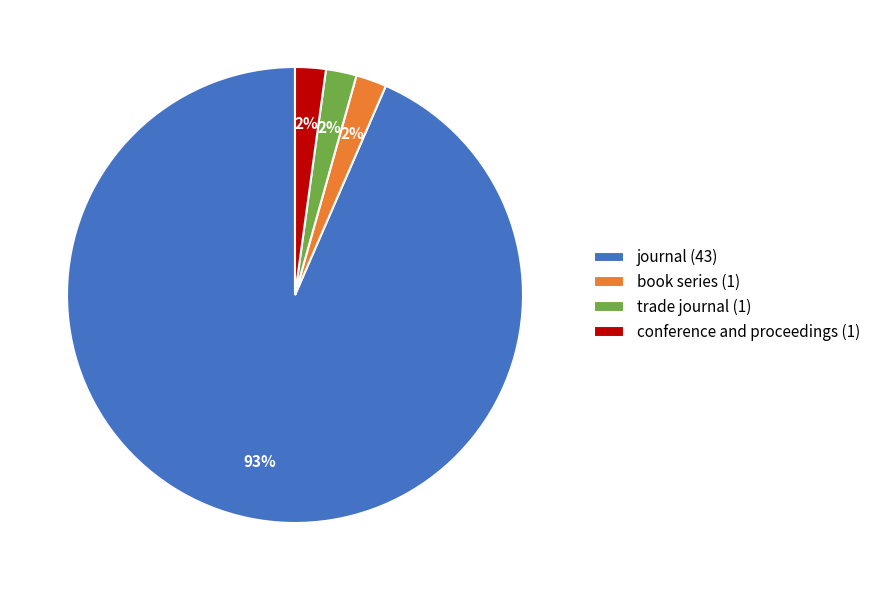

Is there any slice that represents more than half of the pie?

Yes